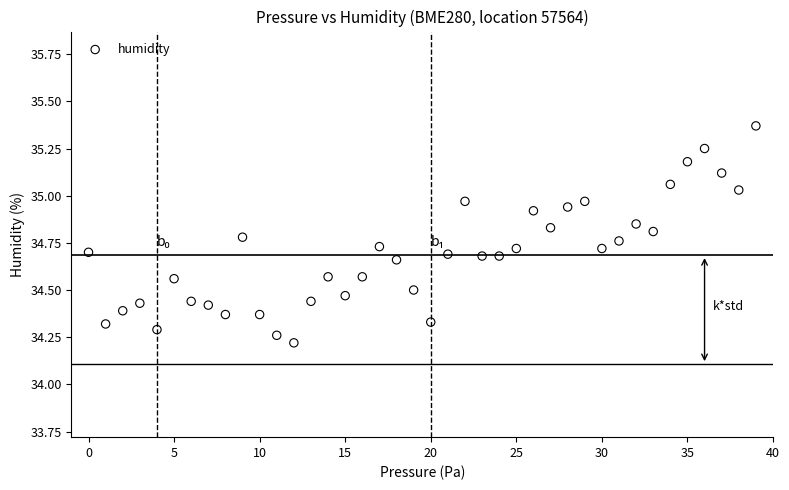

What Y value in the scatter plot is closest to 34?

34.2